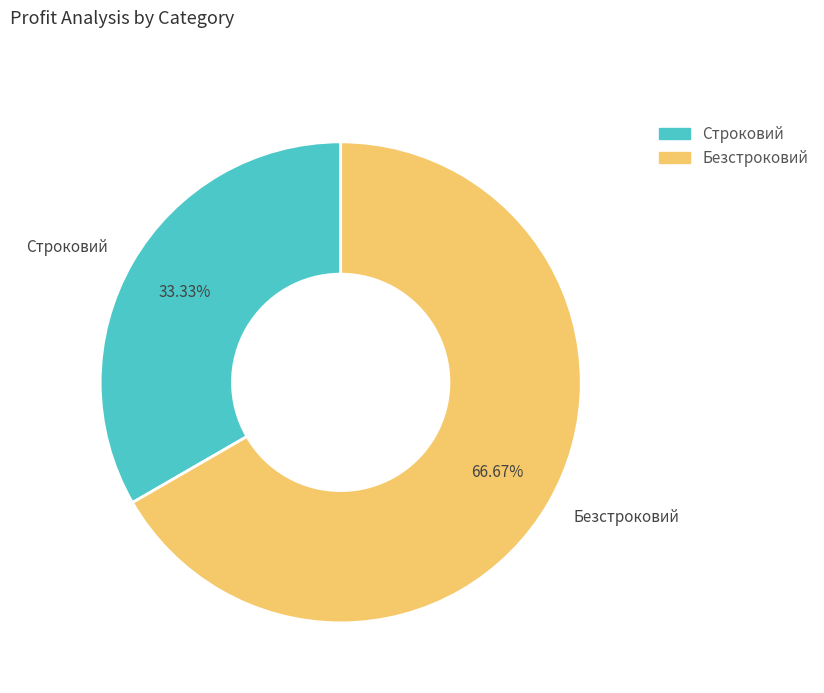

The Строковий slice represents 22% of the pie. True or false?

False